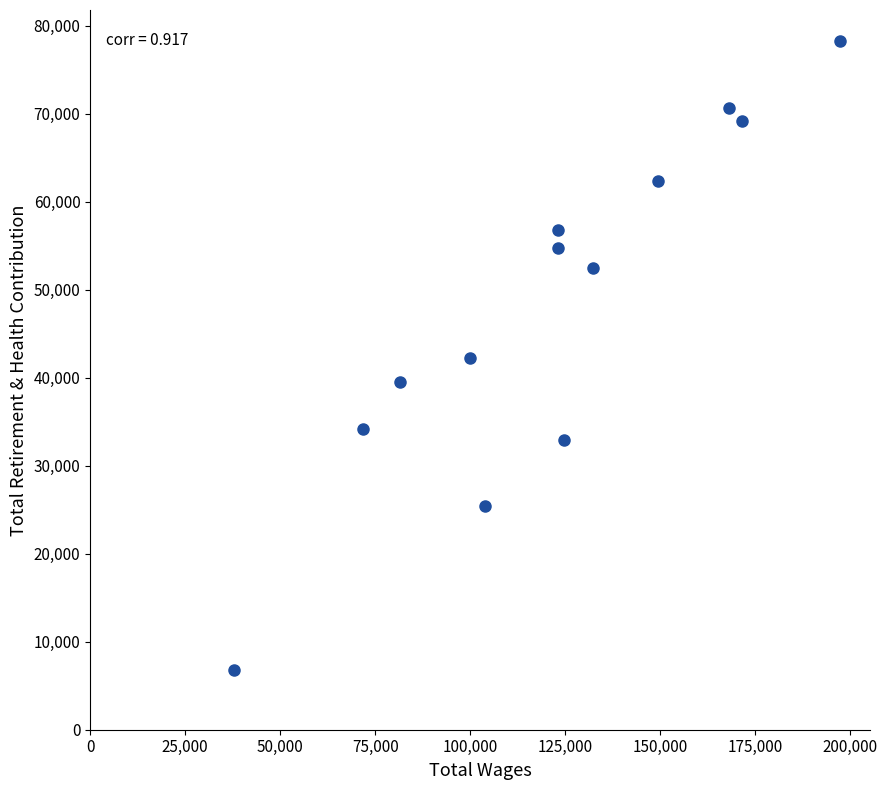

What is the range of X values (max minus min)?

159420